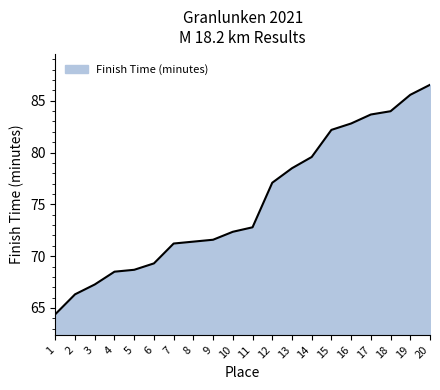

What is the approximate value at 9?

71.6